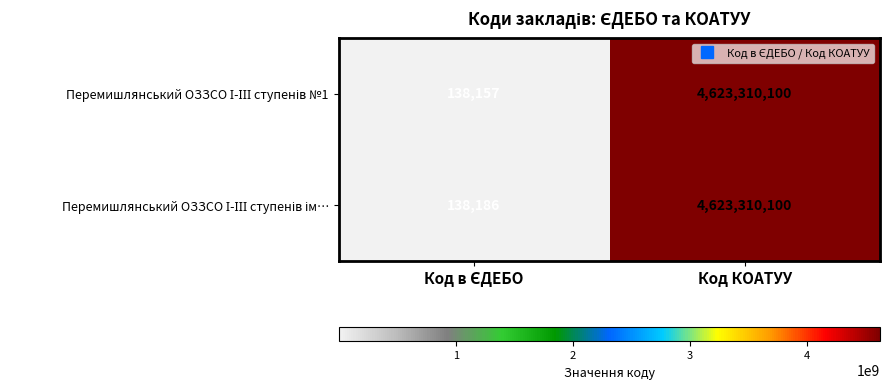

What is the minimum value shown in the chart?

138157